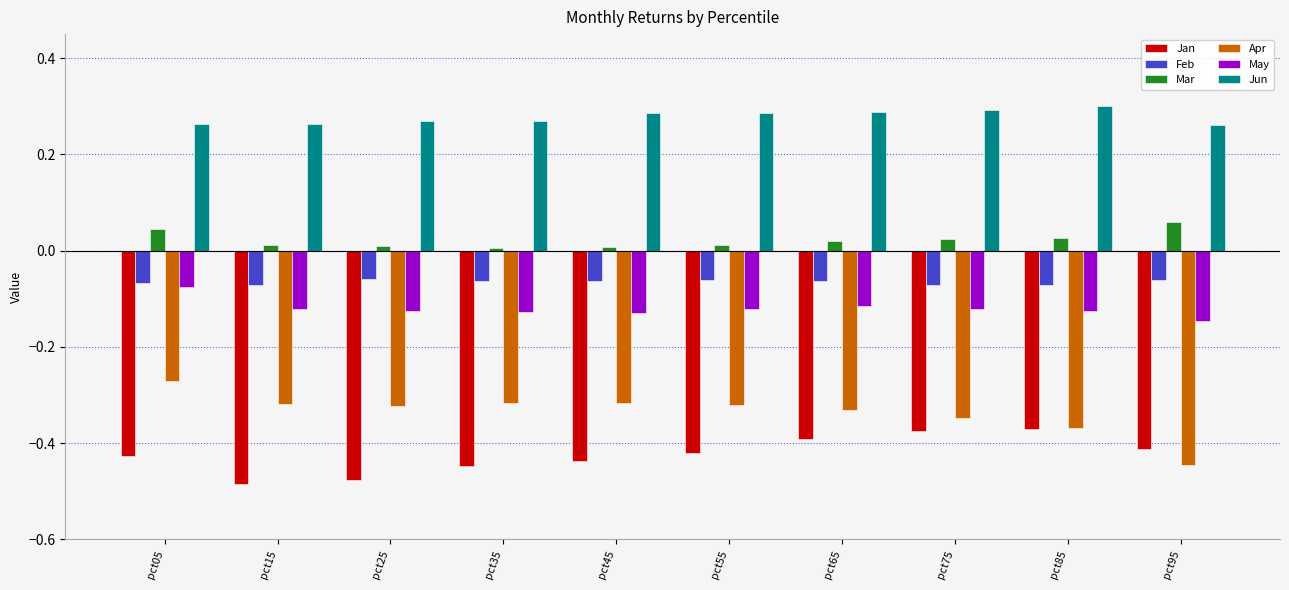

Is the value of Jan at pct35 greater than the value of Apr at pct05?

No